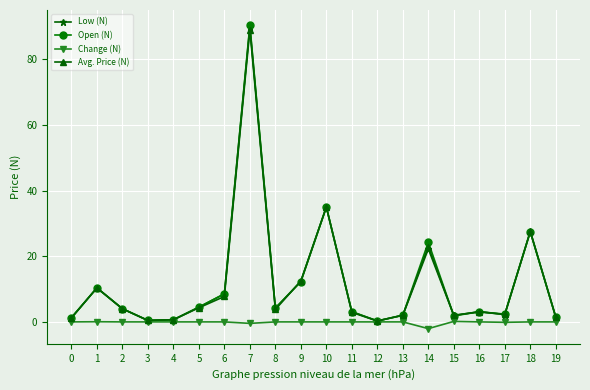

True or false: Avg. Price (N) has a value of 2.0 at 15.

True